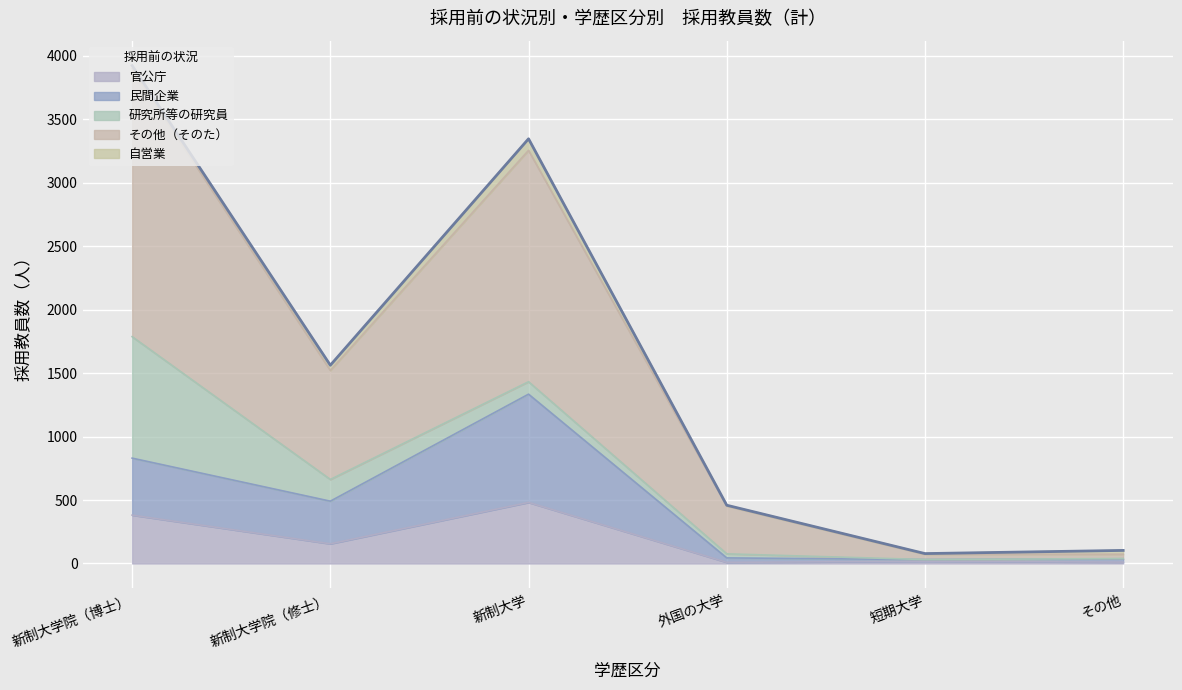

The 民間企業 series shows 851 at 新制大学院（修士）. True or false?

False